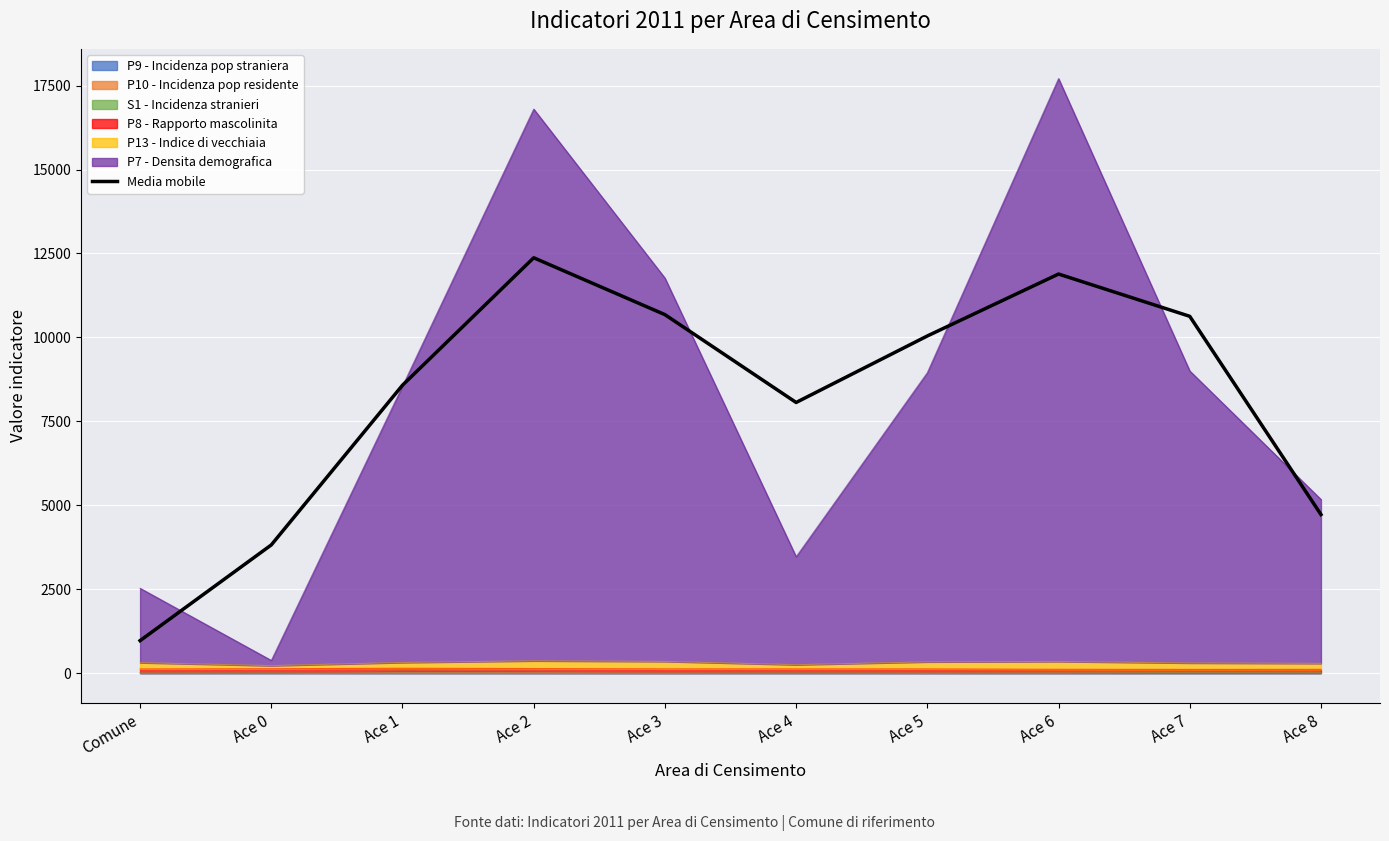

Reading left to right, transcribe all the data shown in this chart.

Comune=971.4	Ace 0=3821.3	Ace 1=8577.7	Ace 2=12372.8	Ace 3=10679.6	Ace 4=8063.9	Ace 5=10044.2	Ace 6=11888.5	Ace 7=10629.4	Ace 8=4726.4